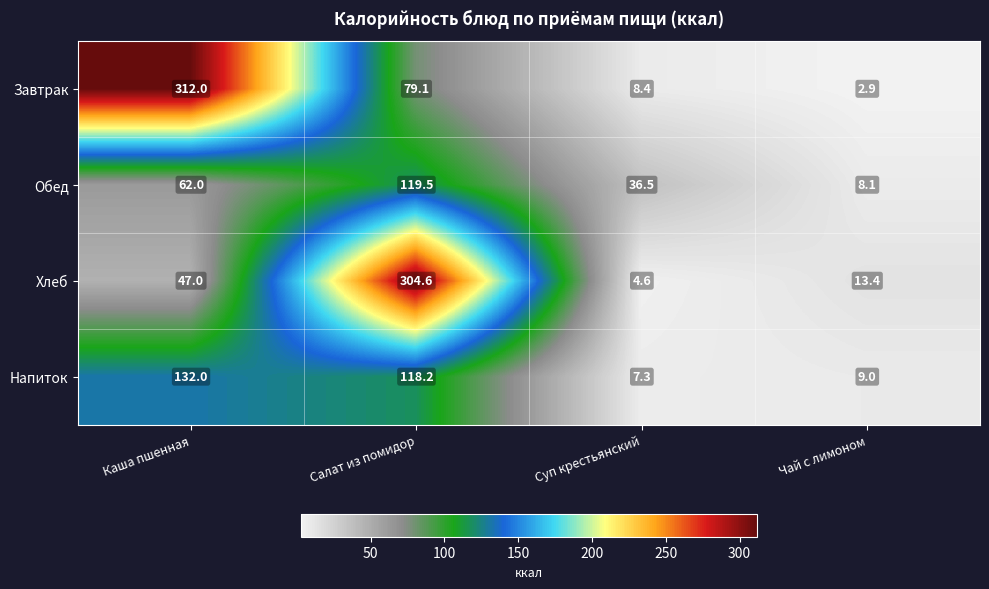

What is the difference between the highest and lowest values at Суп крестьянский?

31.9